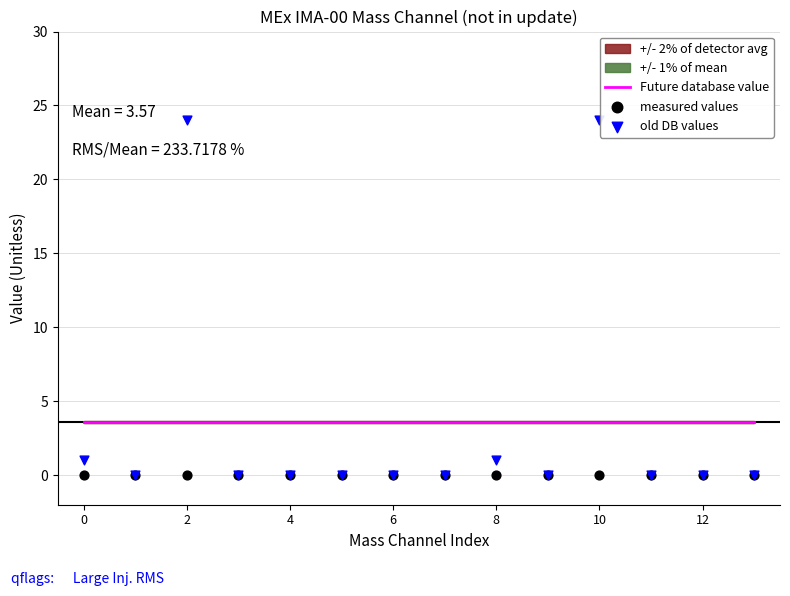

Which series contains the highest Y value?

old DB values